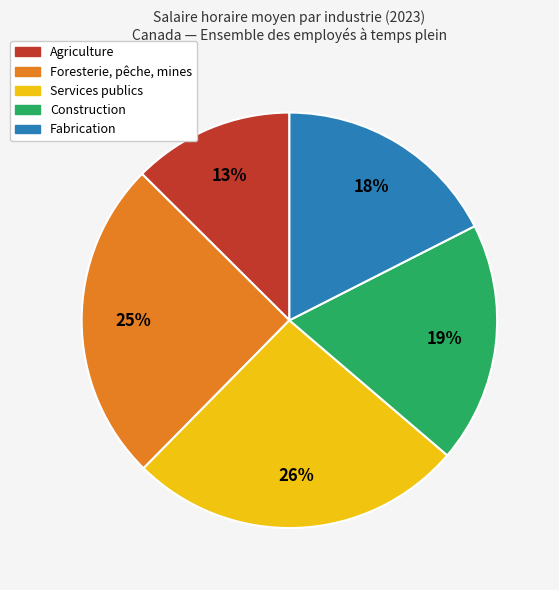

What is the smallest slice in the pie chart?

Agriculture